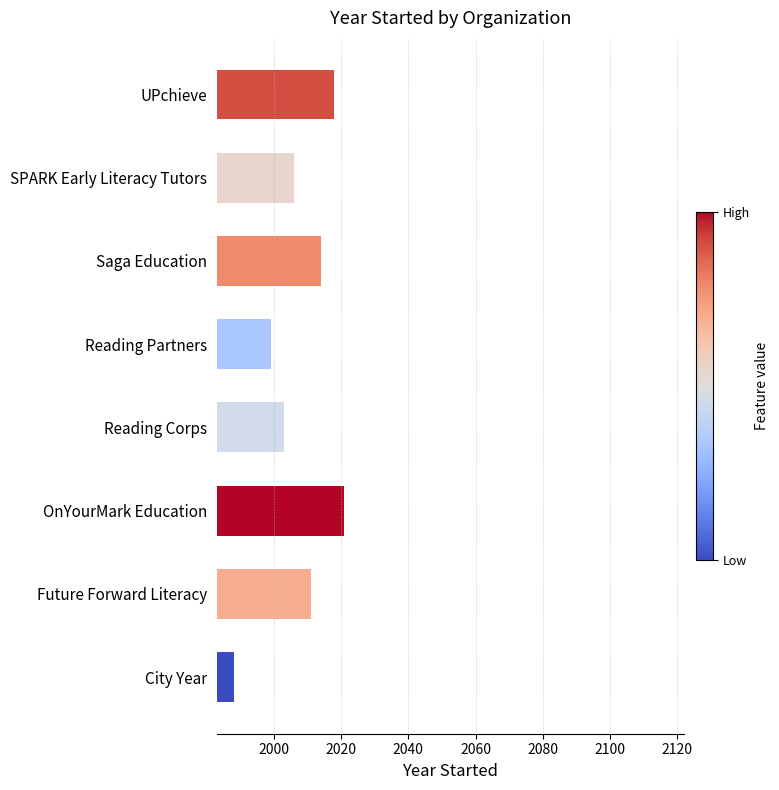

Between Reading Corps and City Year, which is larger?

Reading Corps